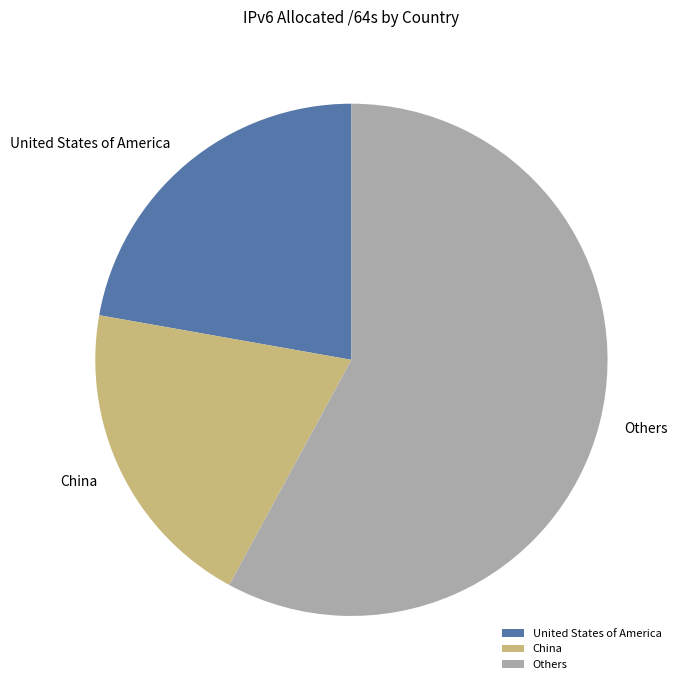

True or false: Others accounts for 63% of the total.

False